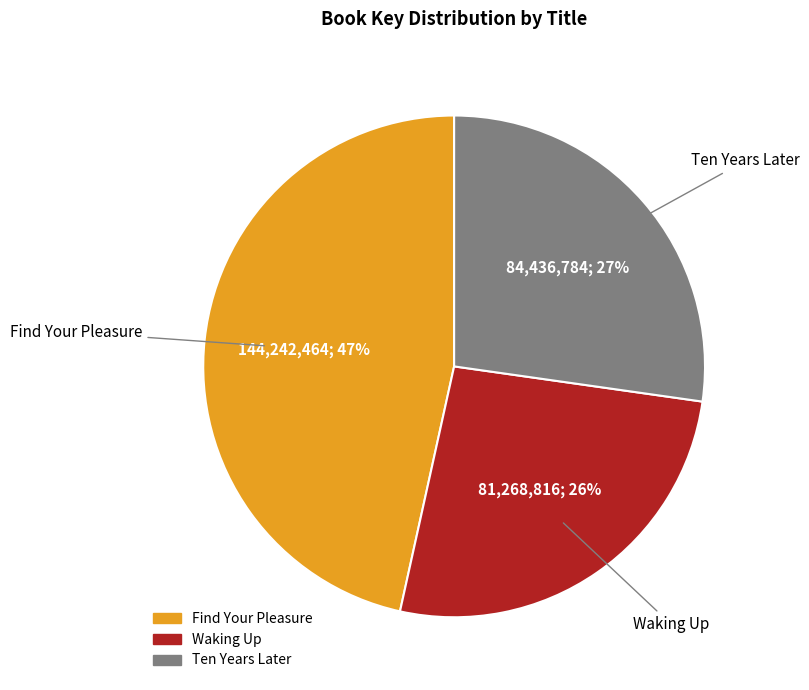

Is Waking Up the majority of the pie?

No